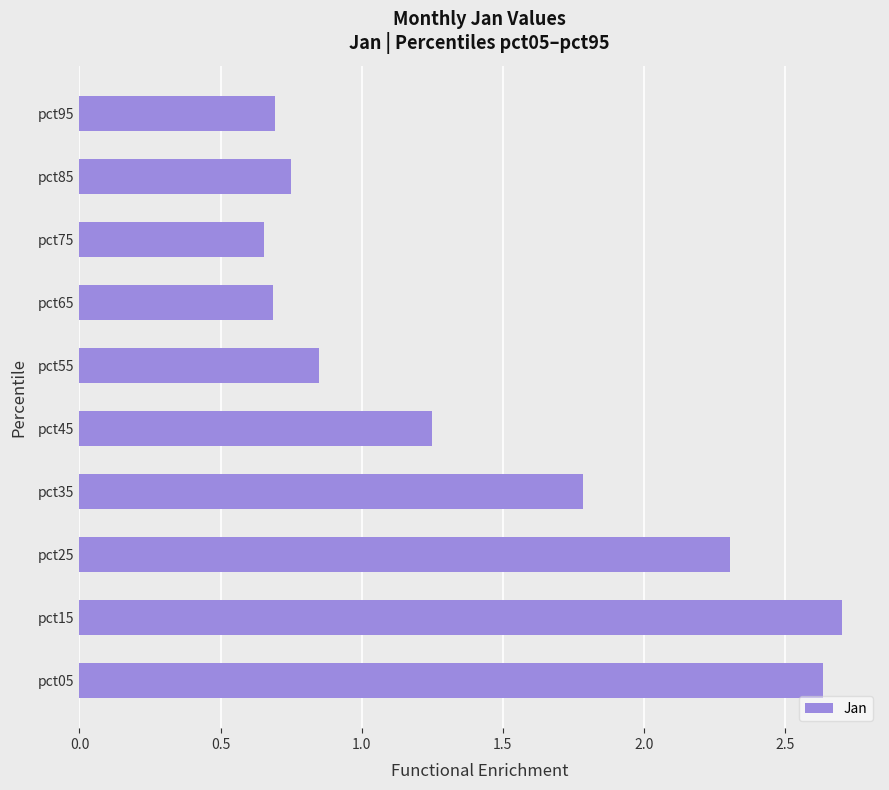

Are the bars grouped side by side (vs. stacked)?

No